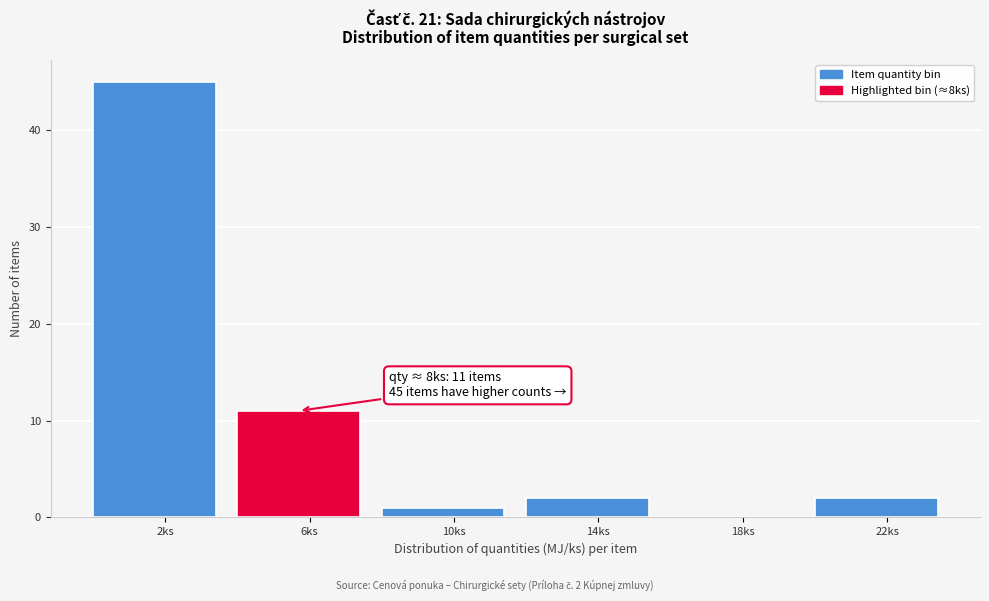

Reading right to left, what are all the values shown in this chart?

22ks=2	18ks=0	14ks=2	10ks=1	6ks=11	2ks=45